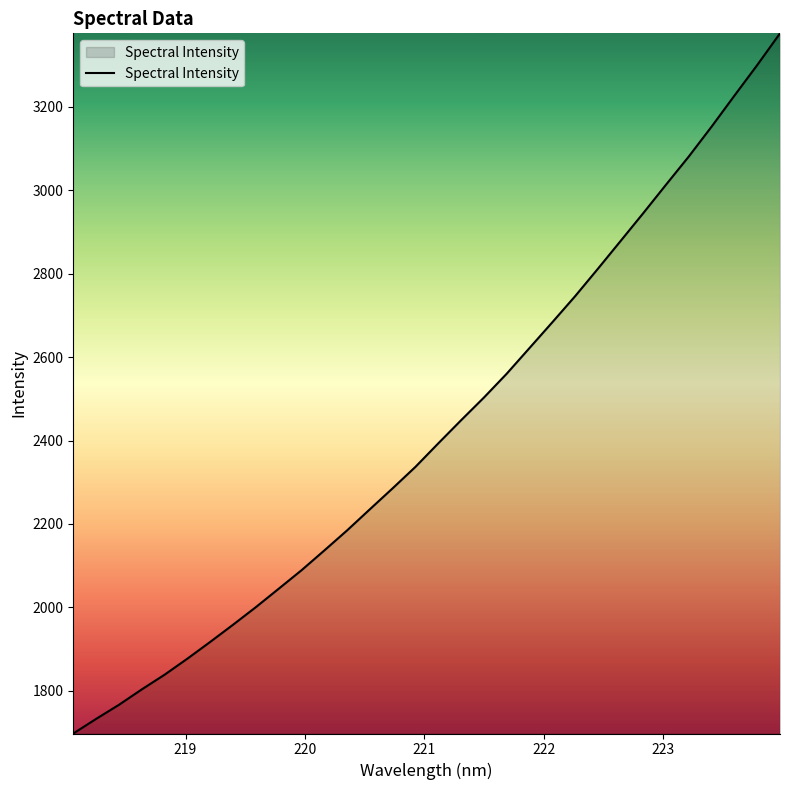

What is the greatest value displayed?

3376.1